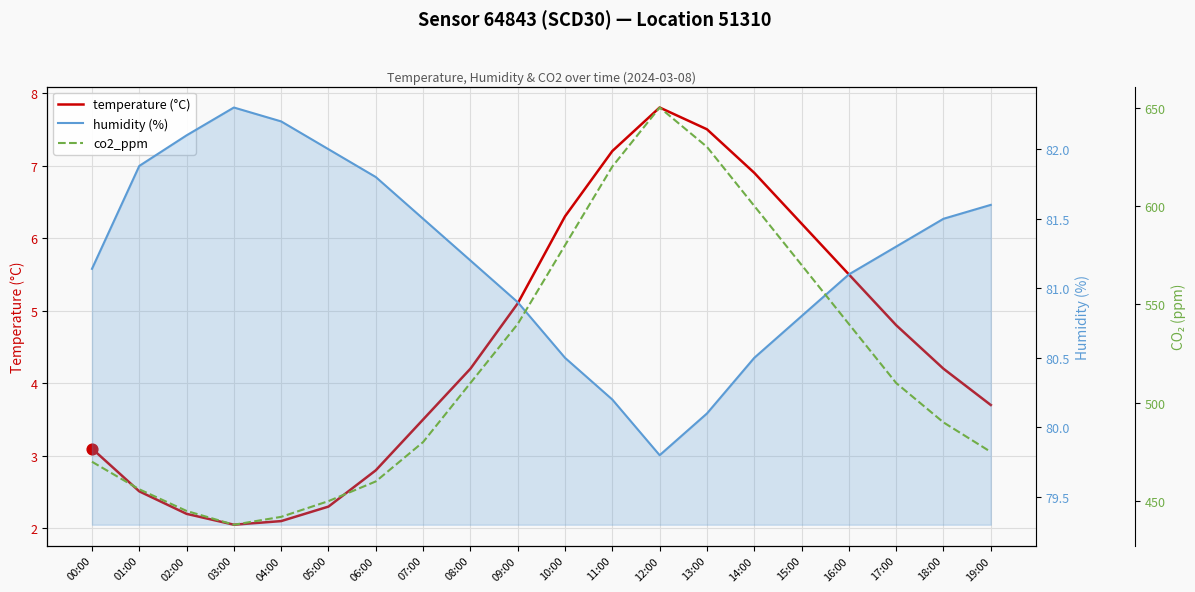

Which series has the largest total across all categories?

co2_ppm